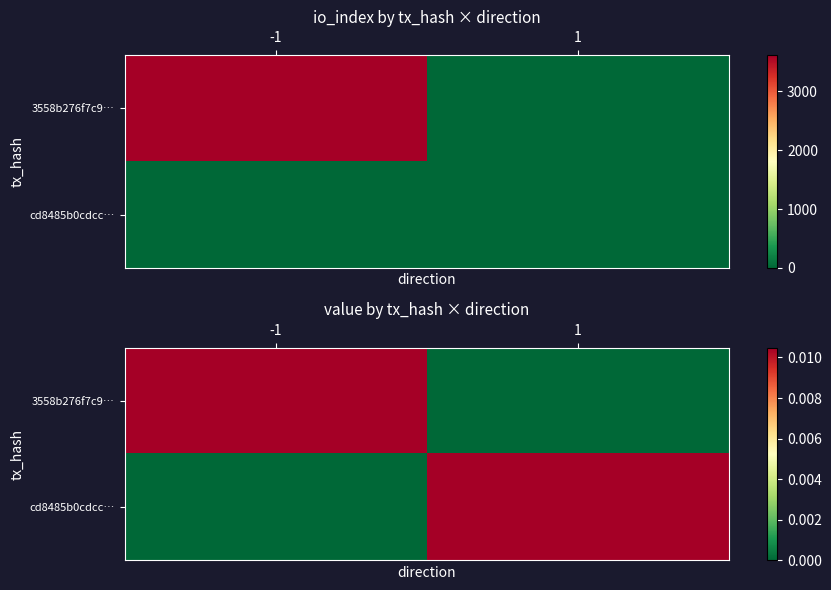

Is the value of 3558b276f7c9… at 1 greater than the value of cd8485b0cdcc… at -1?

No